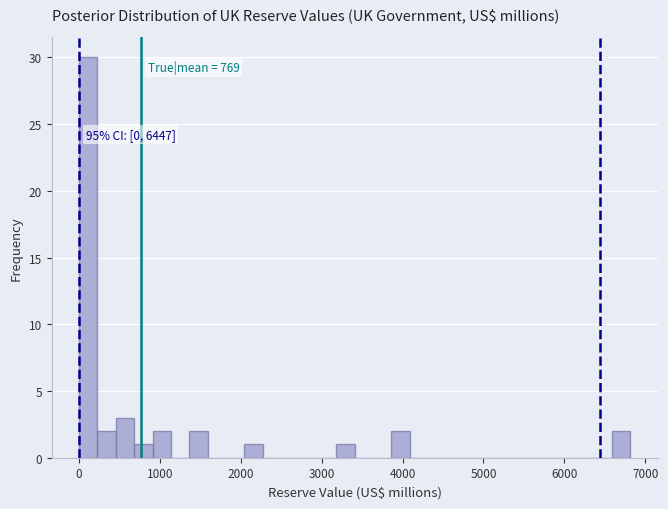

Read against the x-axis, roughly where is the centre of the tallest bar?

100